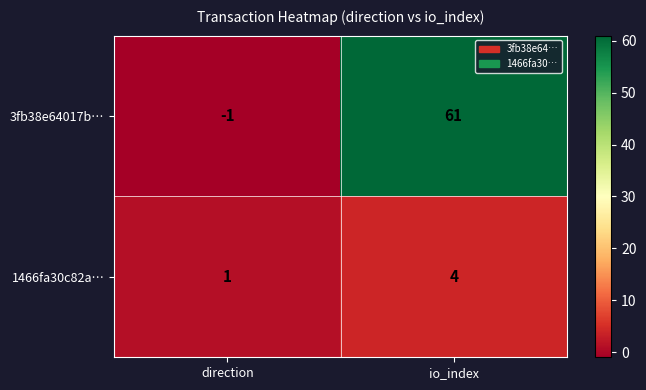

Rank the series at io_index from highest to lowest value.

3fb38e64017b…, 1466fa30c82a…